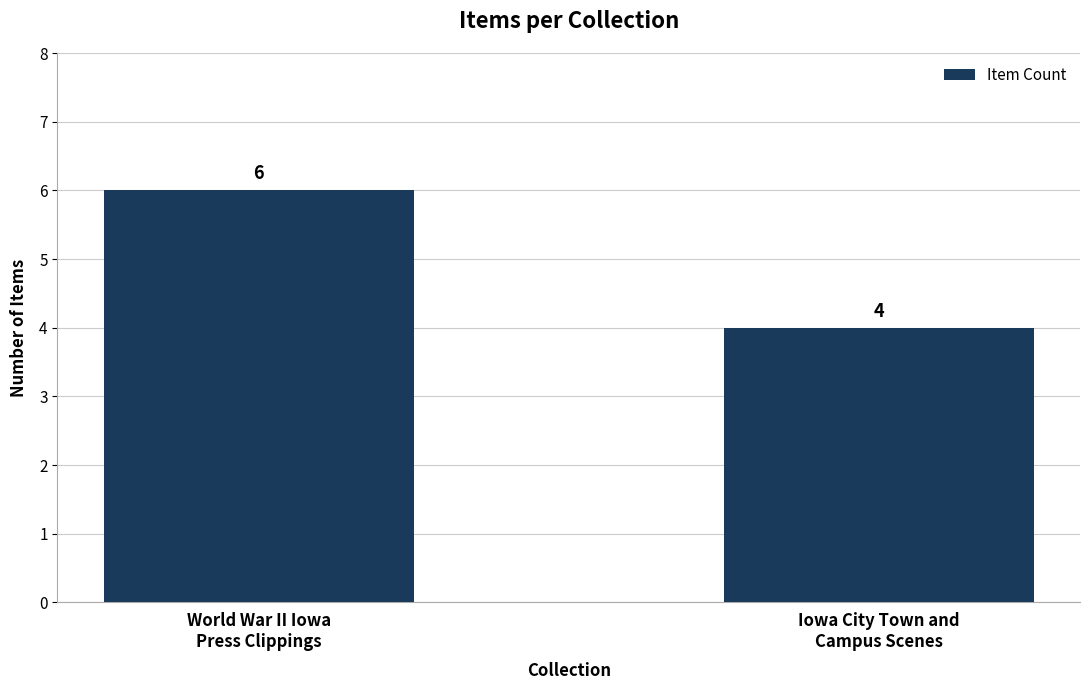

Which has a higher value, Iowa City Town and
Campus Scenes or World War II Iowa
Press Clippings?

World War II Iowa
Press Clippings